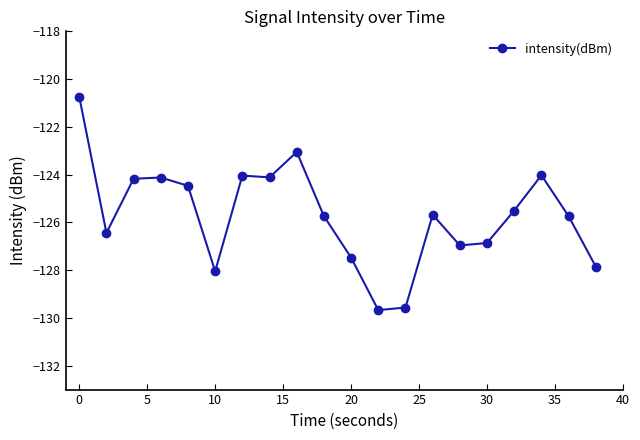

What is the maximum value shown in the chart?

-120.7